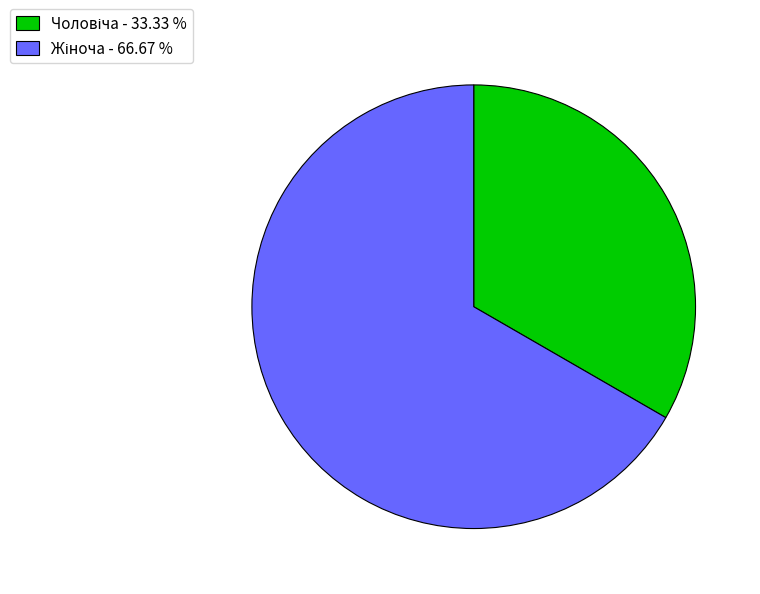

Is there any slice that represents more than half of the pie?

Yes